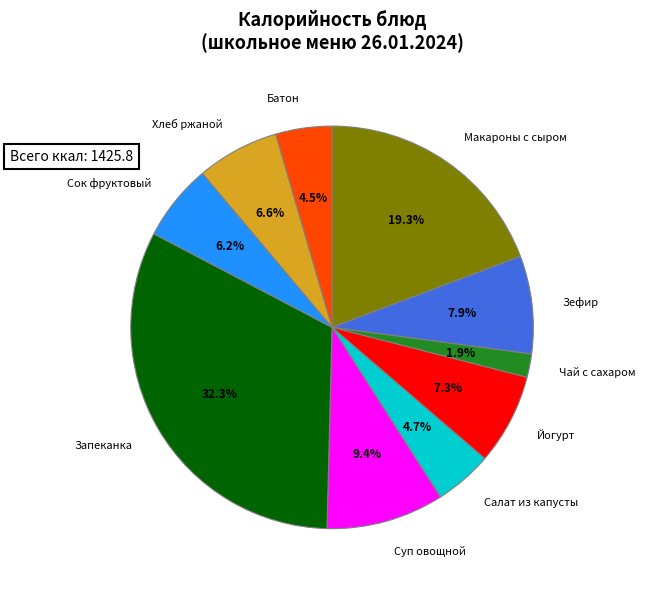

What portion of the pie excludes Салат из капусты?

95.3%